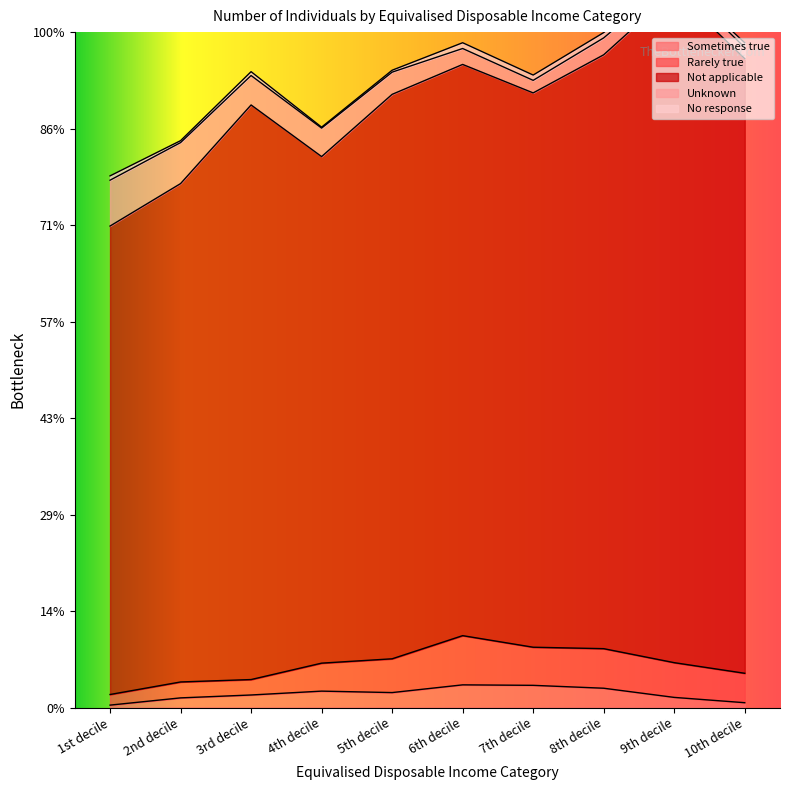

At which label does Sometimes true first exceed 31?

4th decile